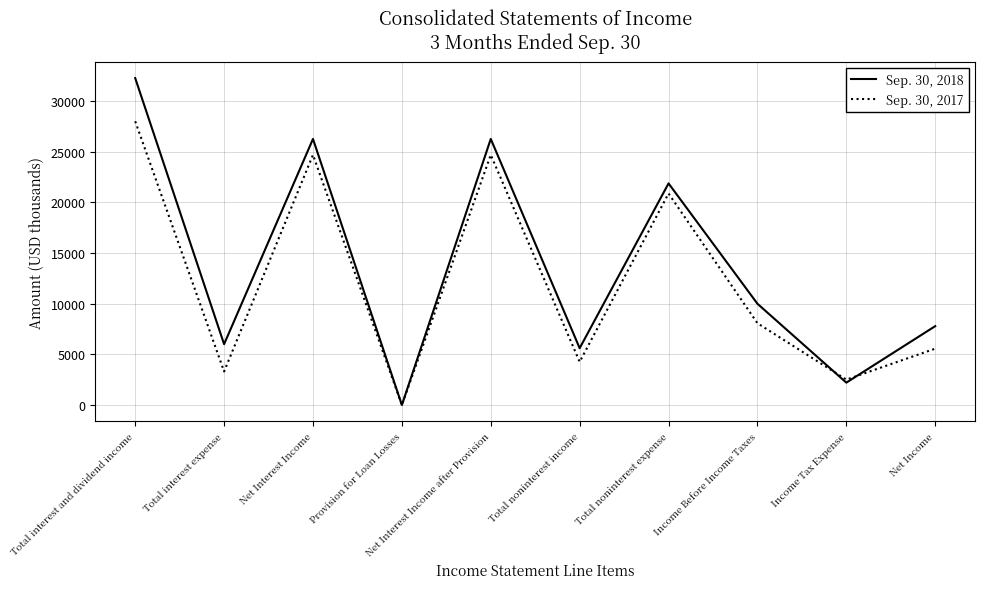

How many interior local valleys does the Sep. 30, 2018 series have?

4